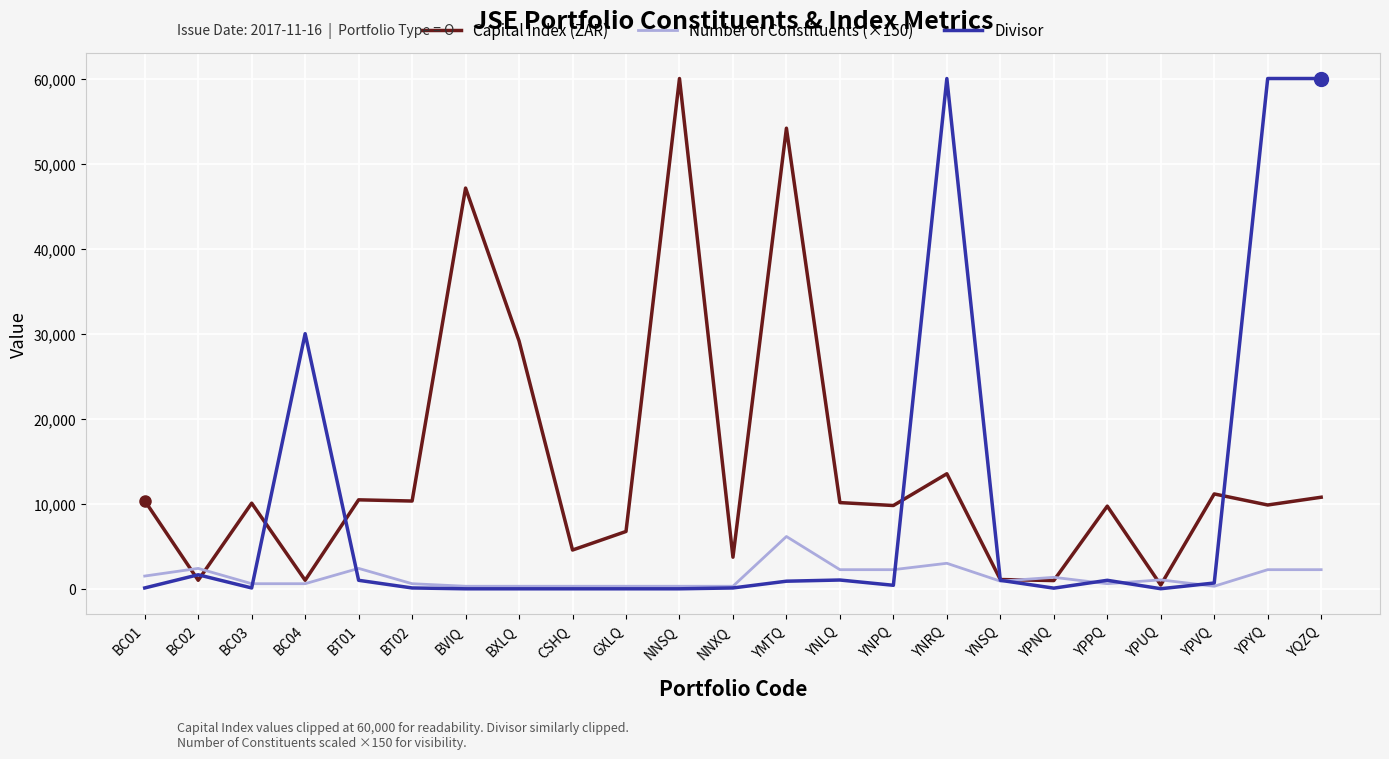

What is the maximum value shown in the chart?

60000.0